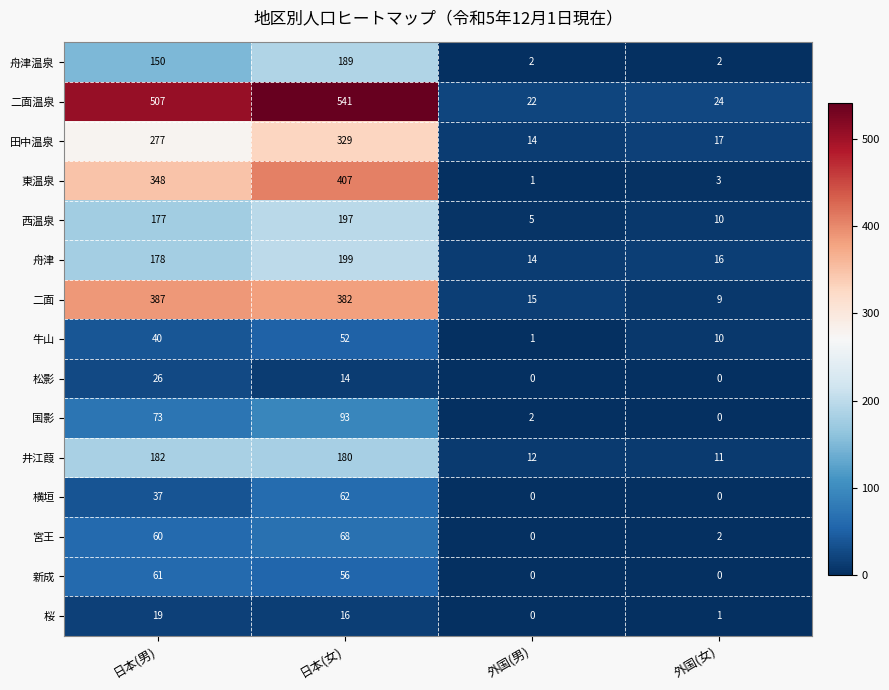

Where is 宮王 nearest to the value 34?

日本(男)